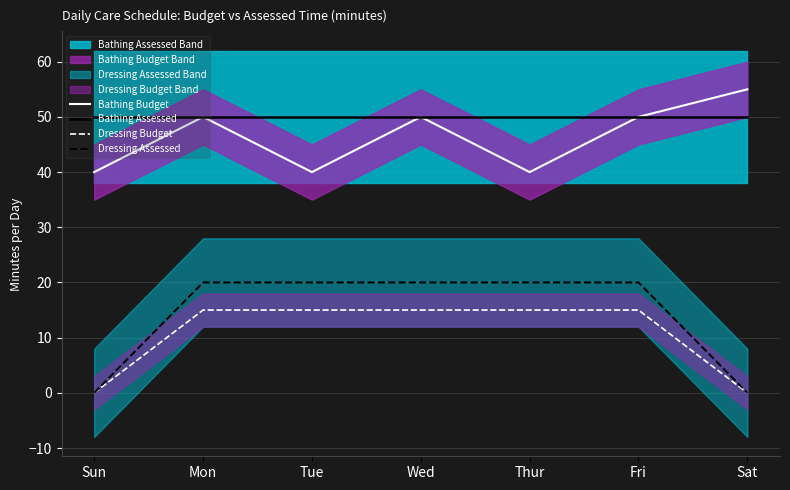

List the labels in order of Dressing Assessed value, smallest first.

Sun, Sat, Mon, Tue, Wed, Thur, Fri